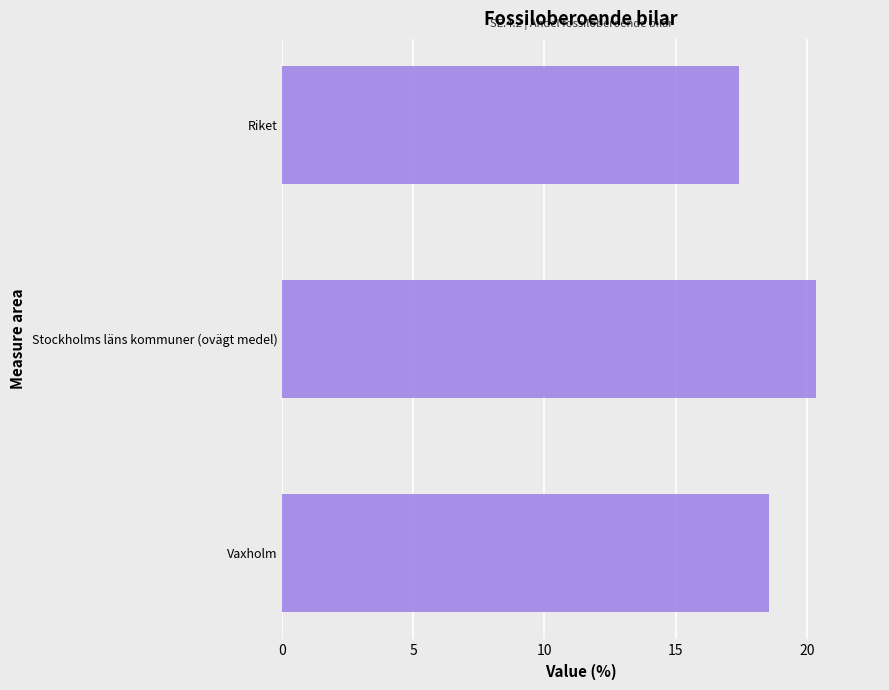

Count the values in the range 17 to 20.

2